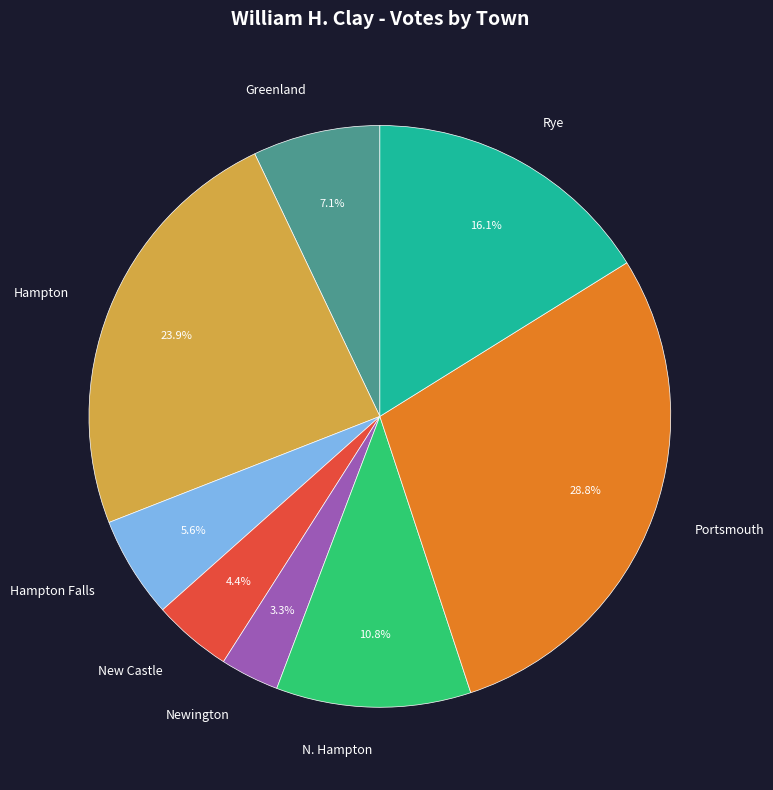

Which slice is the smallest?

Newington